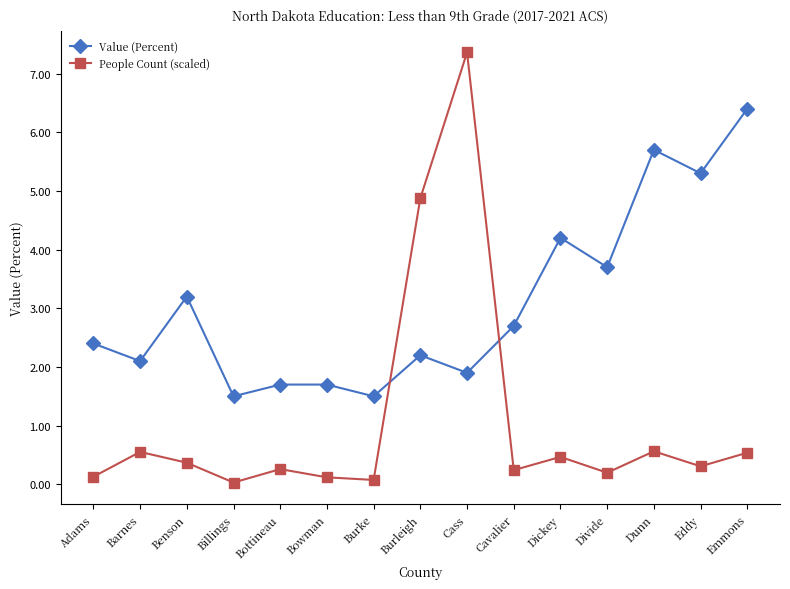

True or false: People Count (scaled) has a value of 1.8 at Burleigh.

False